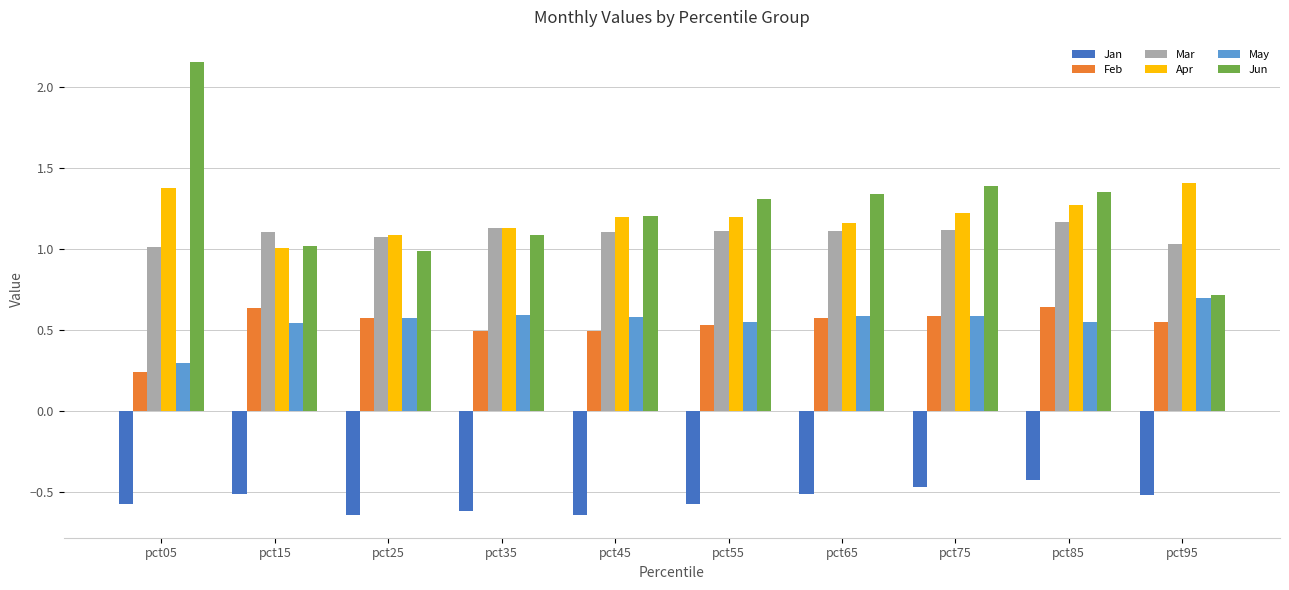

Read the Mar value at pct35.

1.1